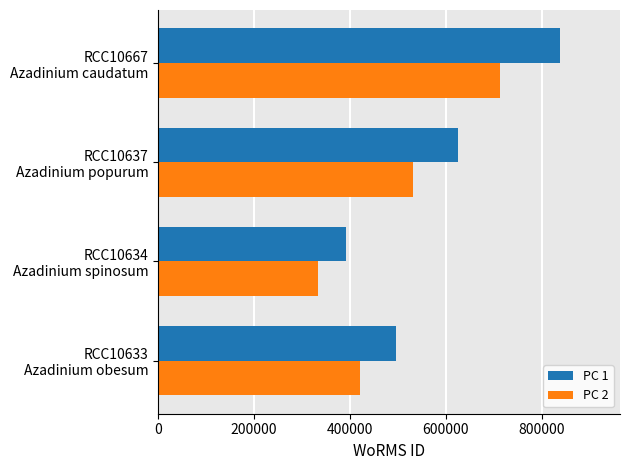

What is the greatest value displayed?

837075.0